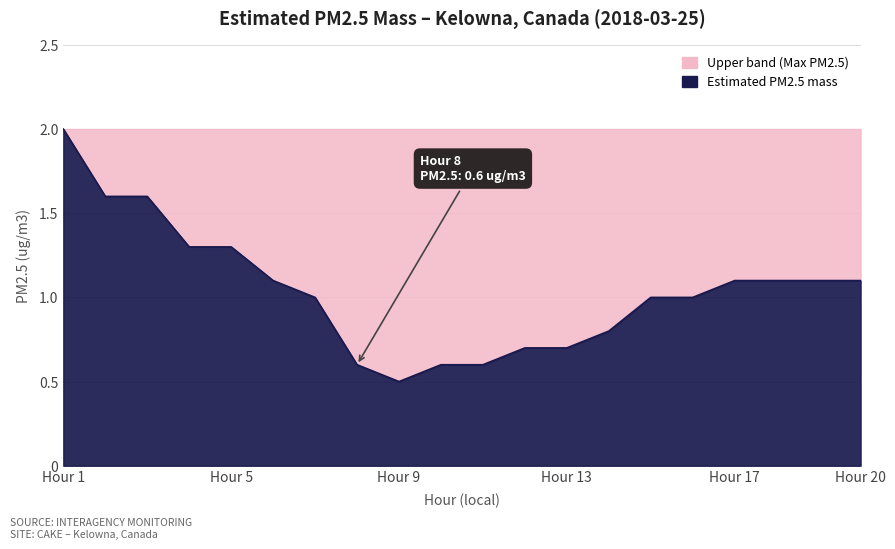

How many distinct data groups are displayed?

1